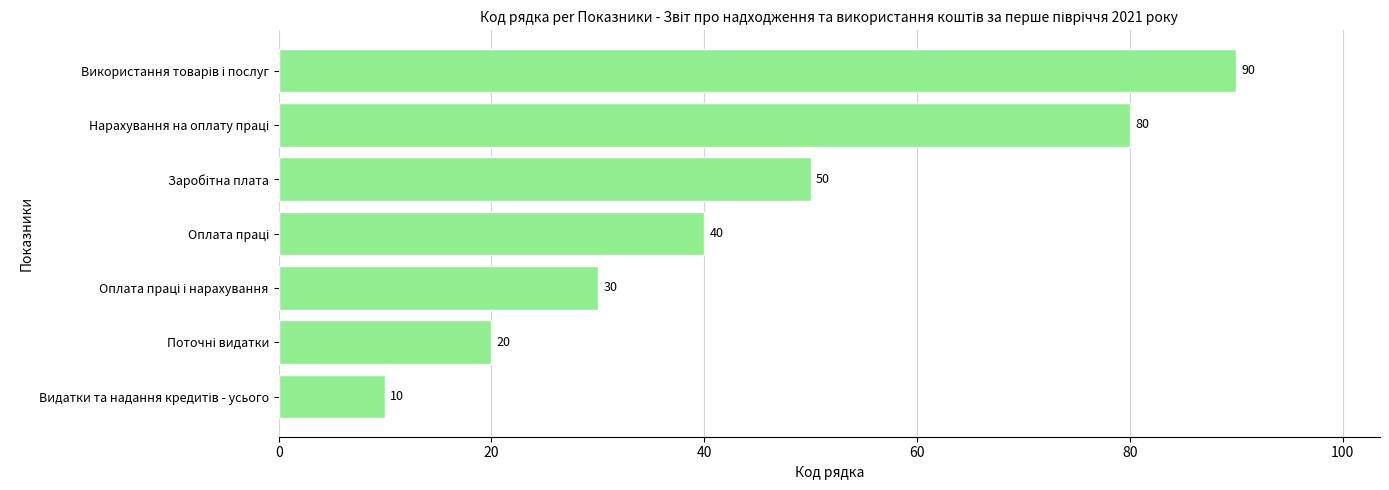

How many categories are shown in the chart?

7